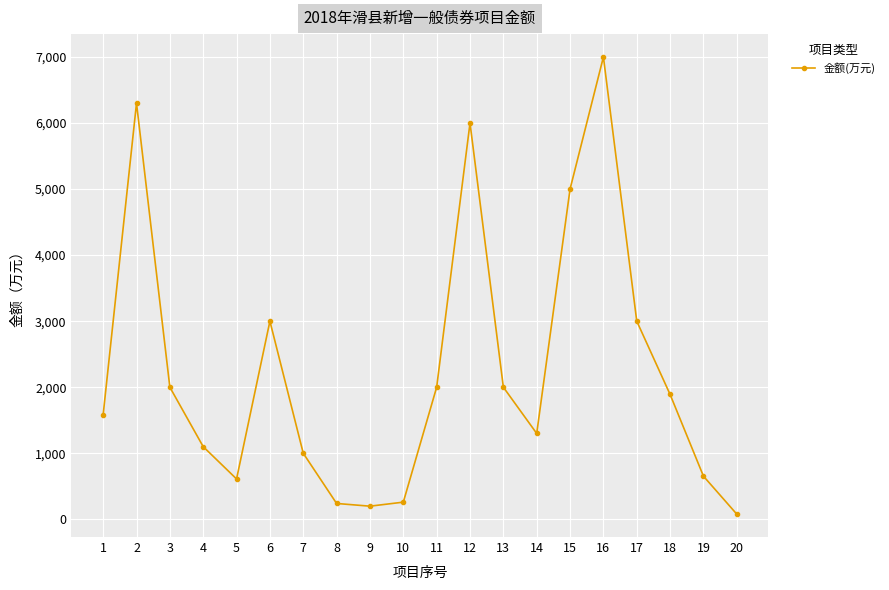

Is this an area chart (filled region under the line)?

No